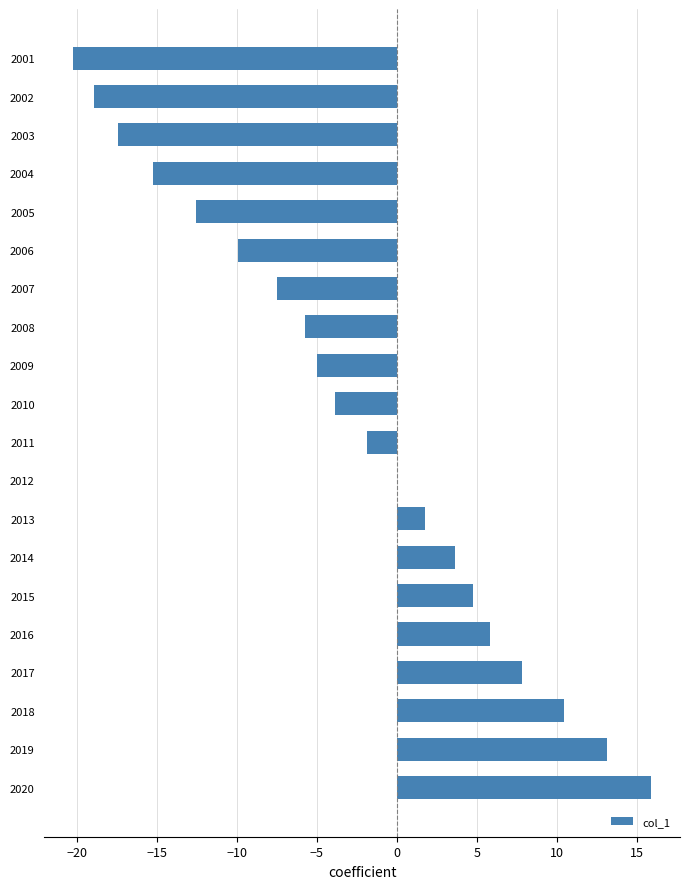

How many categories are shown in the chart?

20